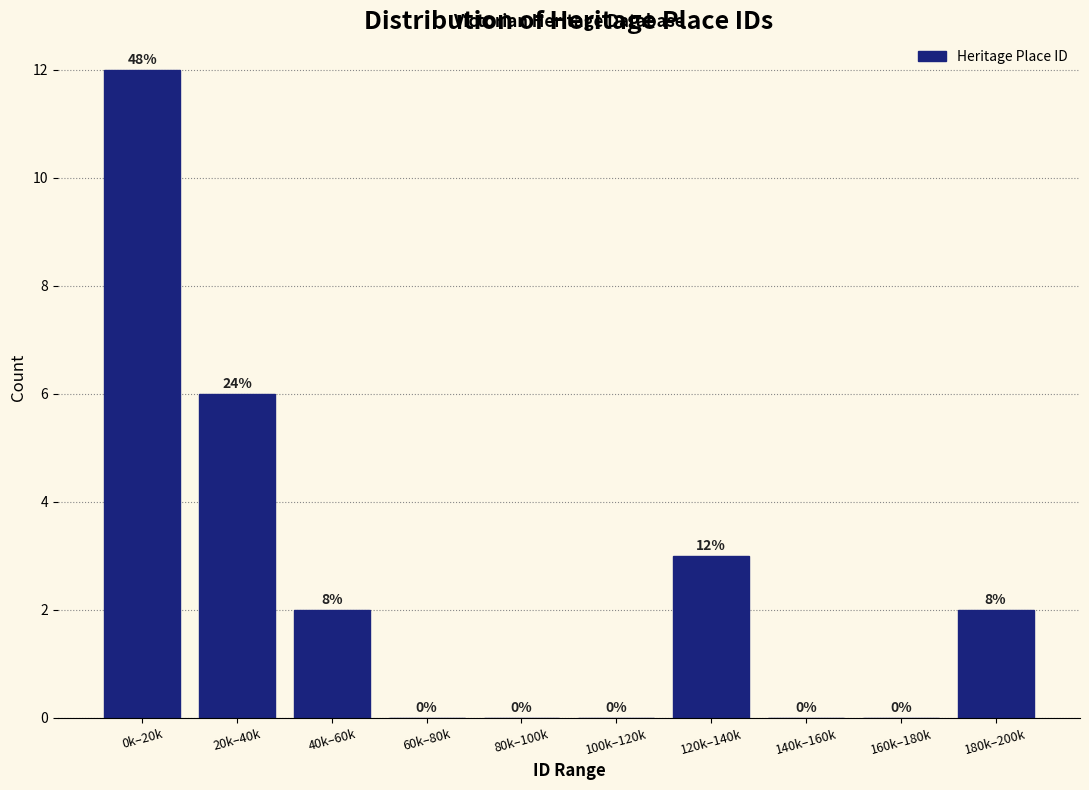

Reading left to right, what are all the values shown in this chart?

0k–20k=12	20k–40k=6	40k–60k=2	60k–80k=0	80k–100k=0	100k–120k=0	120k–140k=3	140k–160k=0	160k–180k=0	180k–200k=2